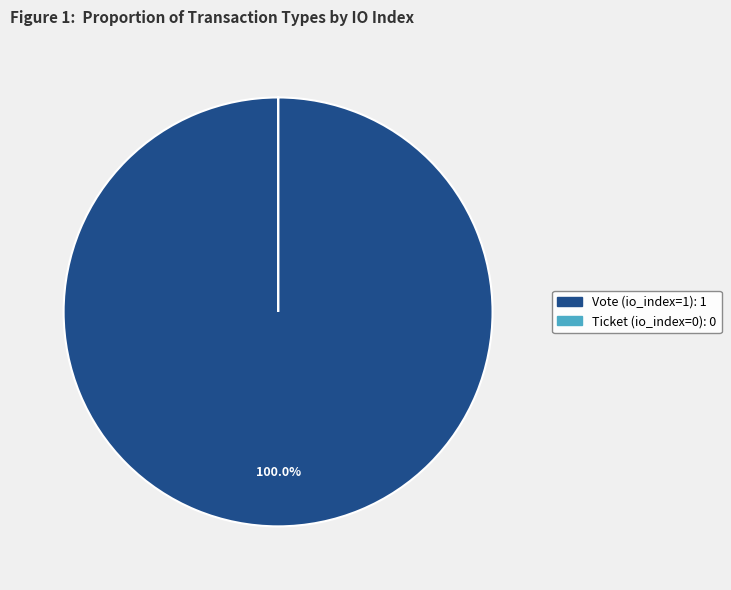

To the nearest percent, what is the average slice percentage?

50%